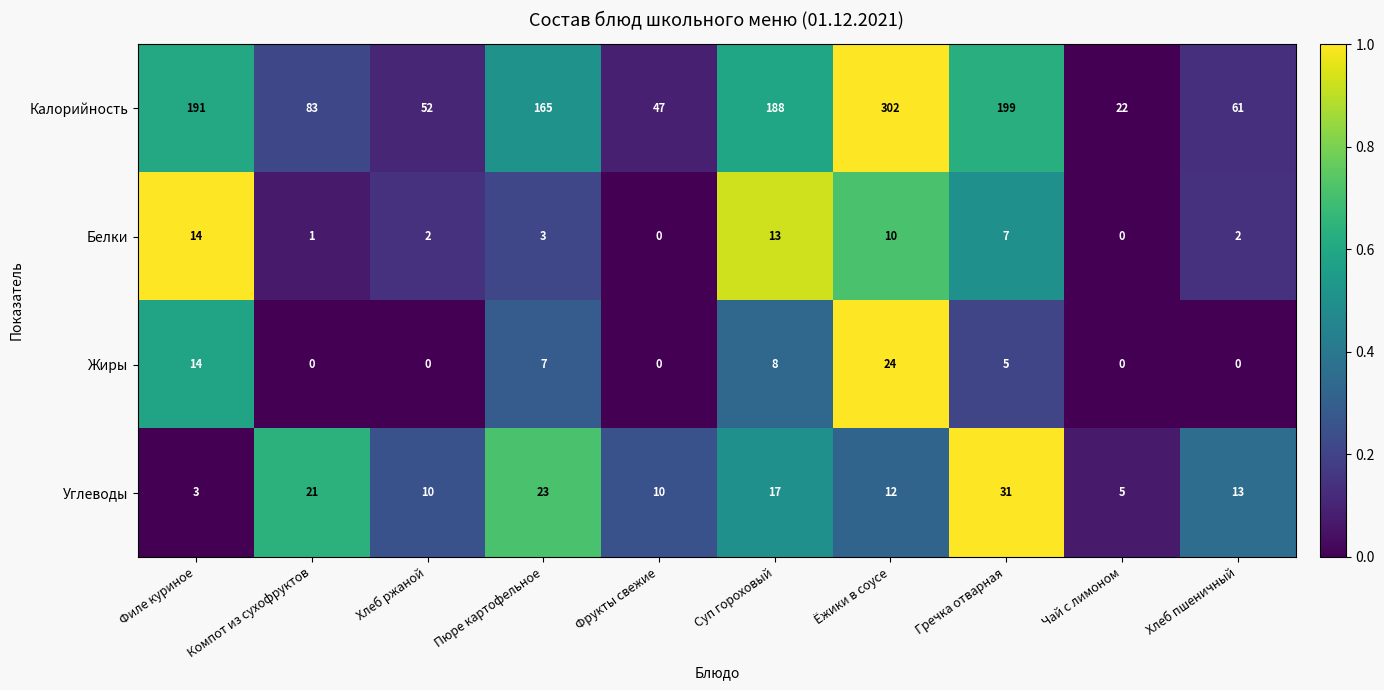

List the series in order of their peak value, highest first.

Калорийность, Углеводы, Жиры, Белки